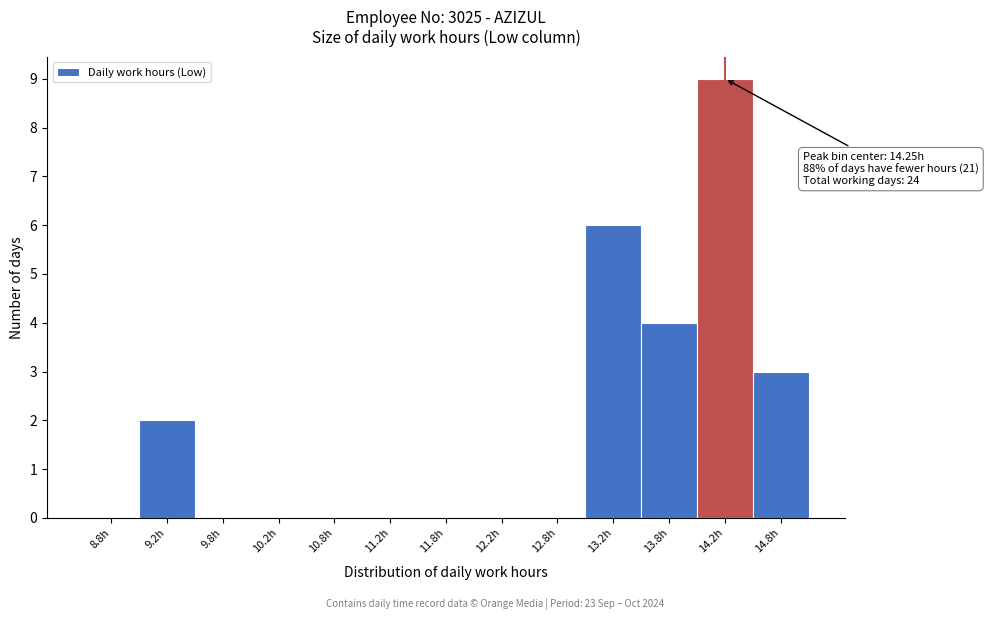

Which range on the x-axis has the tallest bar?

14.0 to 14.5